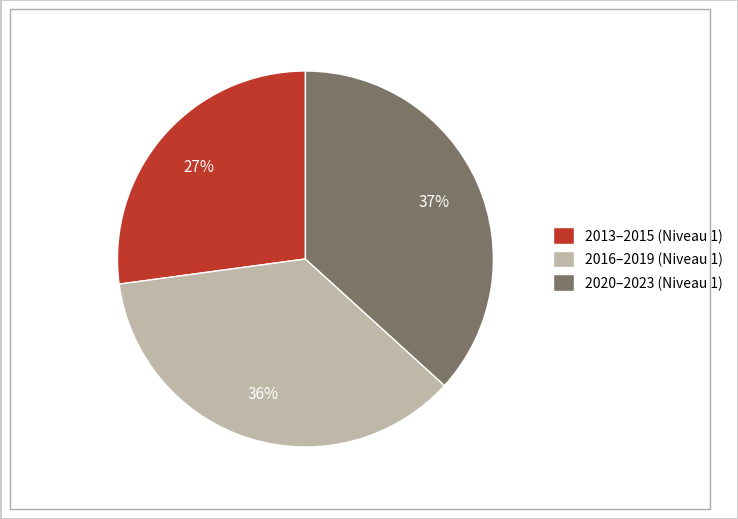

What percentage is the 2016–2019 (Niveau 1) slice, to the nearest percent?

36%